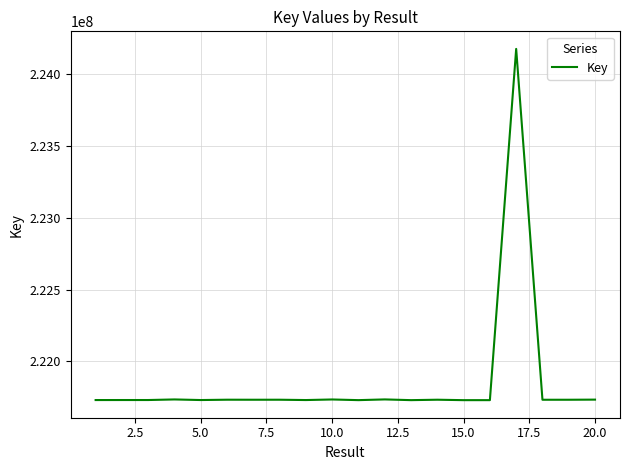

What is the difference between the maximum and minimum values?

2447357